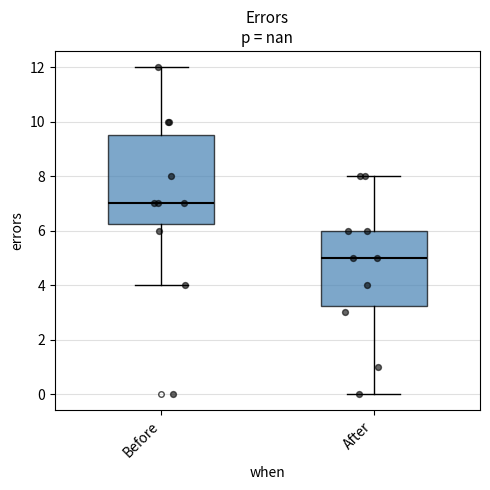

Where does the median line of the box for Before sit on the y-axis? The values are not printed on the chart, so give them approximately, as read against the axis.

7.0